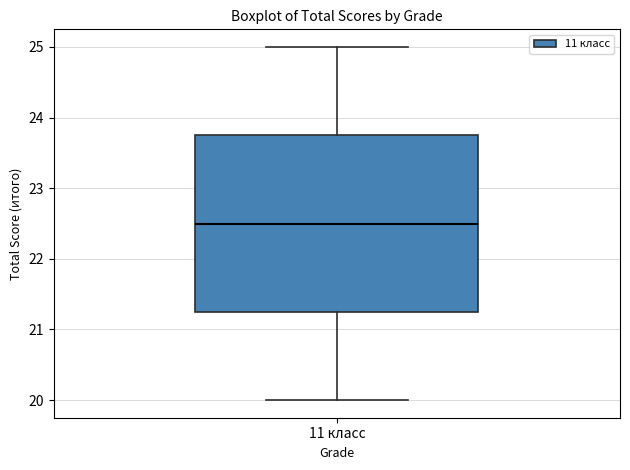

Transcribe this box plot: give where the median line is, the range the box spans, and where the two whiskers end, as read against the y-axis. The values are not printed on the chart, so give them approximately, as read against the axis.

median 22.5, box 21.3 to 23.8, whiskers 20.0 to 25.0